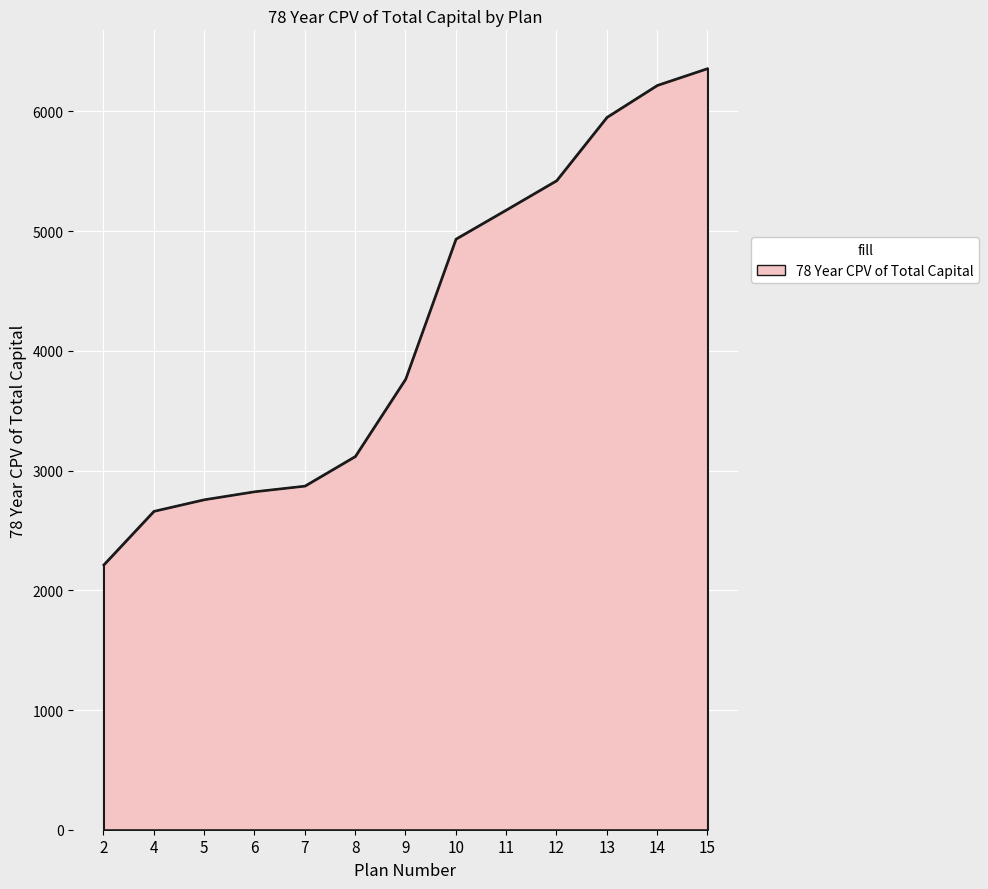

What is the greatest value displayed?

6359.6